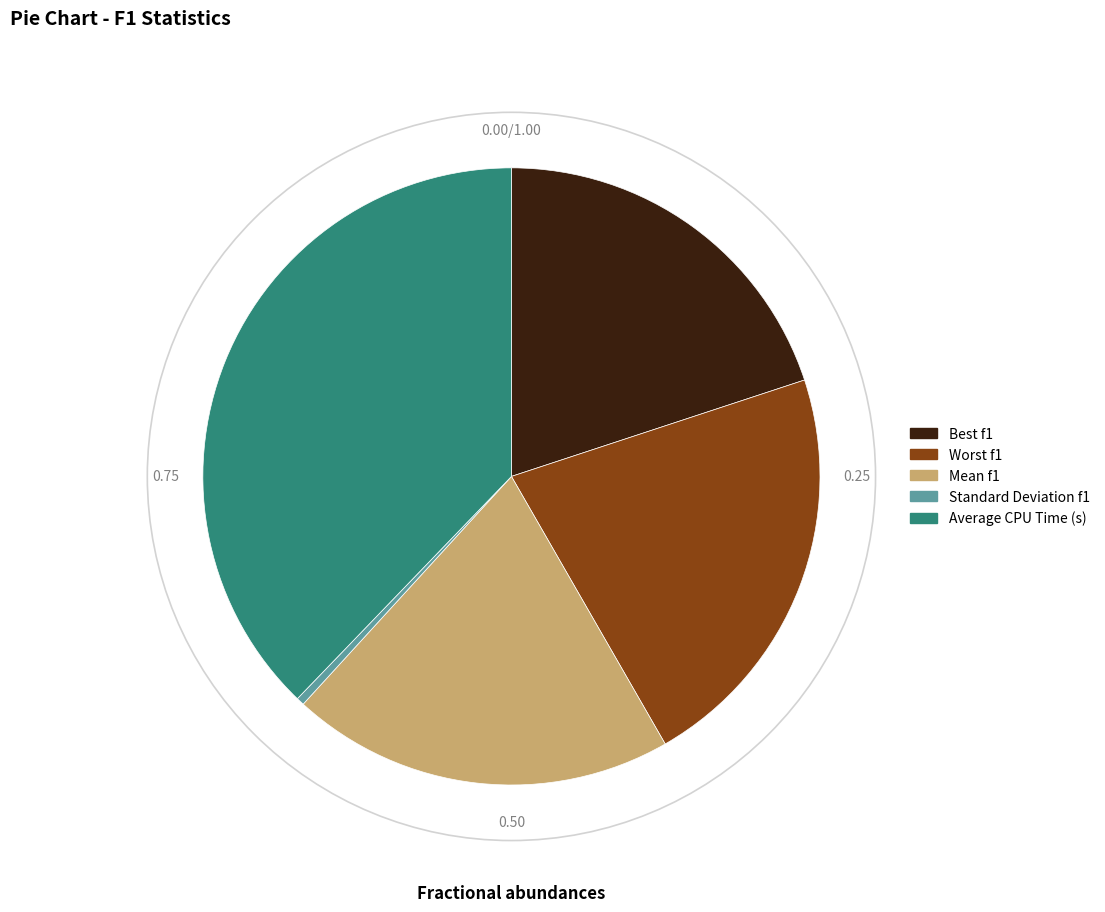

Is it true that Average CPU Time (s) is 38% of the pie?

True